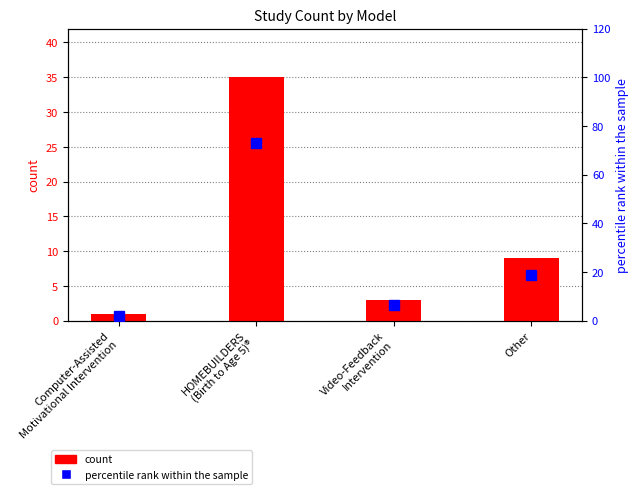

List the labels in order of percentile rank within the sample value, largest first.

HOMEBUILDERS
(Birth to Age 5)®, Other, Video-Feedback
Intervention, Computer-Assisted
Motivational Intervention